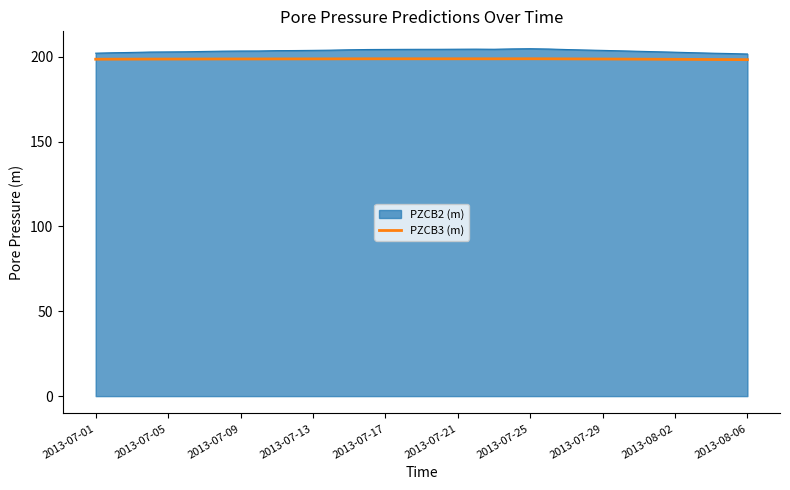

Which series has the largest range (max minus min)?

PZCB2 (m)